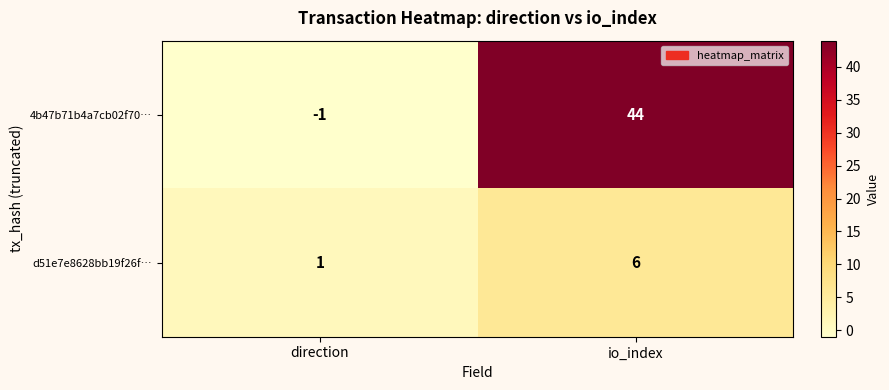

At direction, list the series in order from largest to smallest.

d51e7e8628bb19f26f…, 4b47b71b4a7cb02f70…